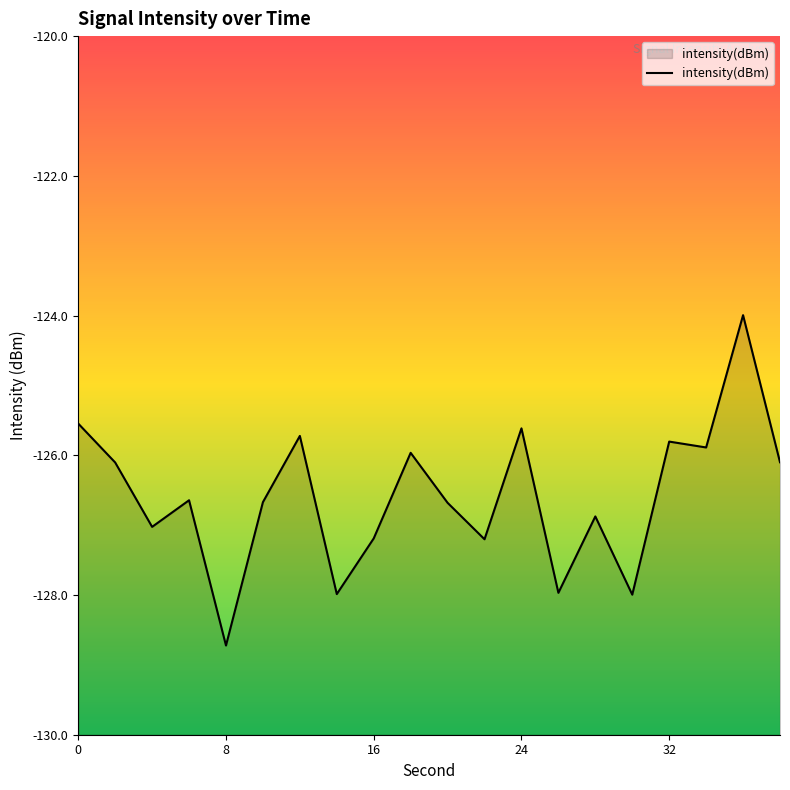

Reading left to right, transcribe all the data shown in this chart.

-125.5	-126.1	-127.0	-126.6	-128.7	-126.7	-125.7	-128.0	-127.2	-126.0	-126.7	-127.2	-125.6	-128.0	-126.9	-128.0	-125.8	-125.9	-124.0	-126.1